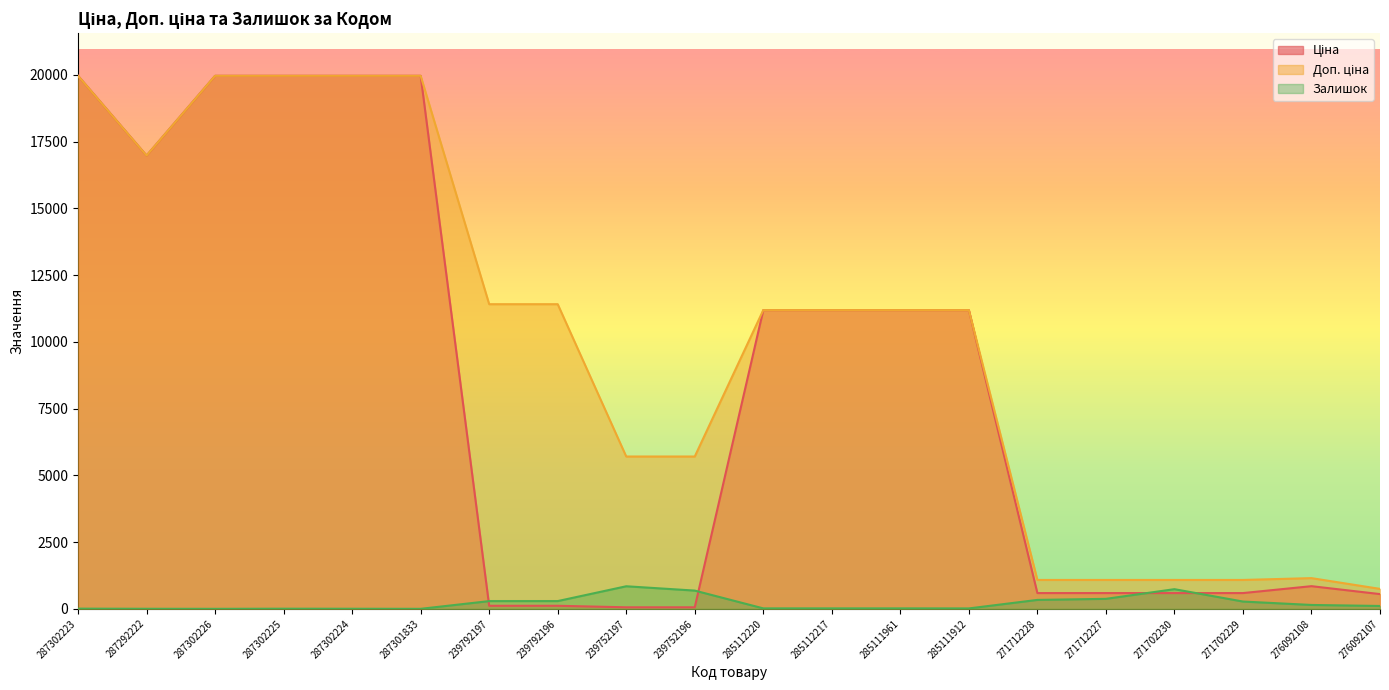

What is the average value of the Залишок series?

207.9